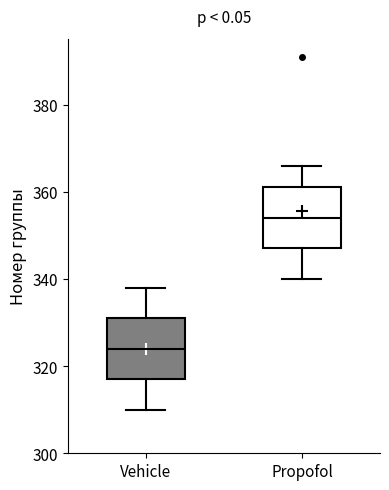

Reading left to right, transcribe this box plot: for each box, give where its median line is, the range the box spans, and where its two whiskers end, as read against the y-axis. The values are not printed on the chart, so give them approximately, as read against the axis.

Vehicle: median 324, box 318 to 332, whiskers 310 to 338
Propofol: median 354, box 348 to 362, whiskers 340 to 366